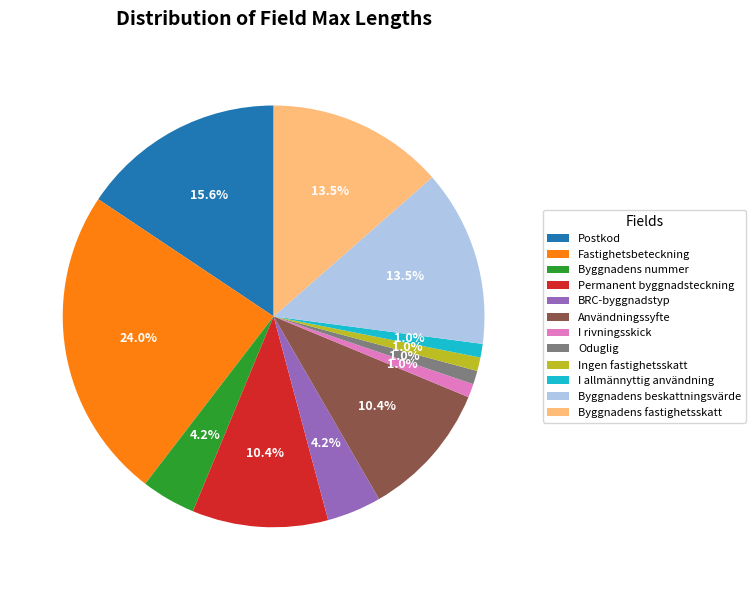

Which slice is the largest?

Fastighetsbeteckning